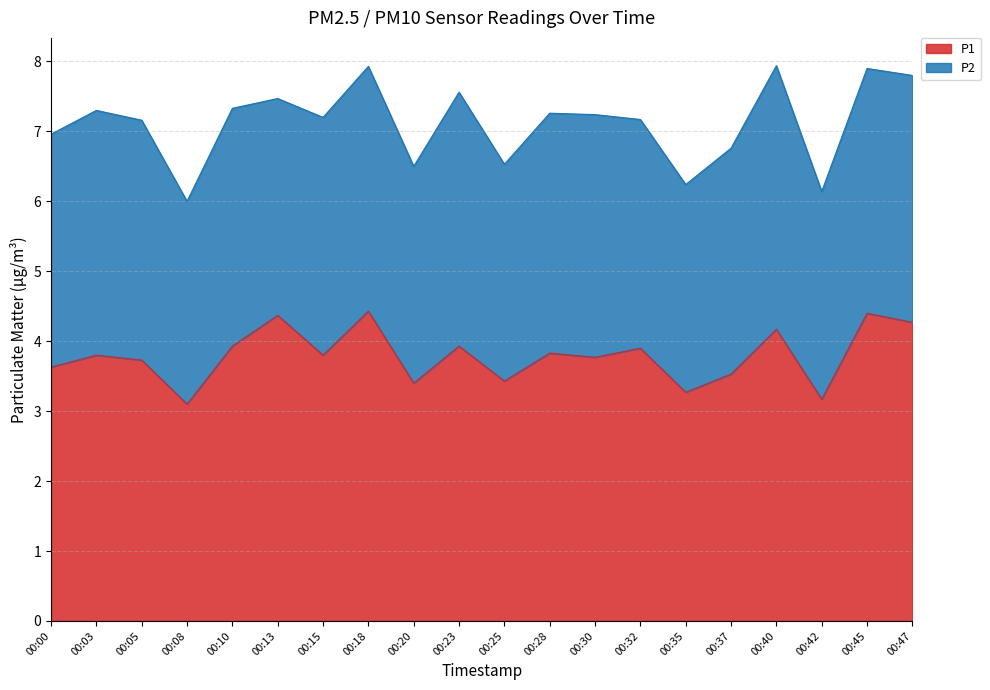

Between 00:10 and 00:03, which is larger?

00:10